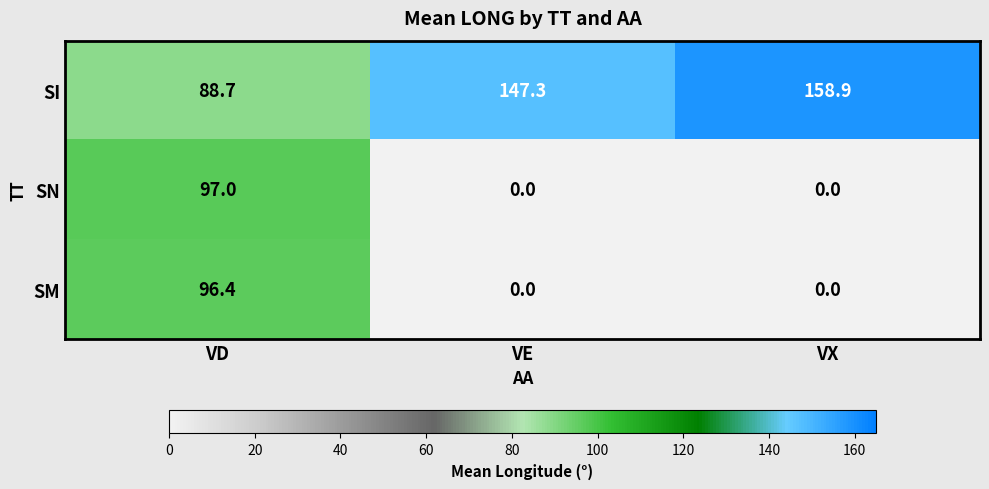

Rank the series at VD from lowest to highest value.

SI, SM, SN